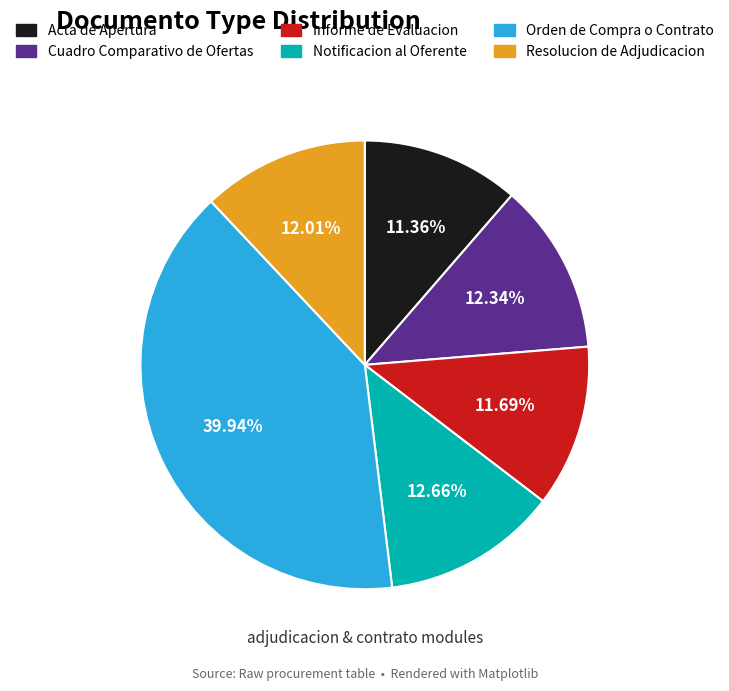

True or false: Acta de Apertura accounts for 1% of the total.

False